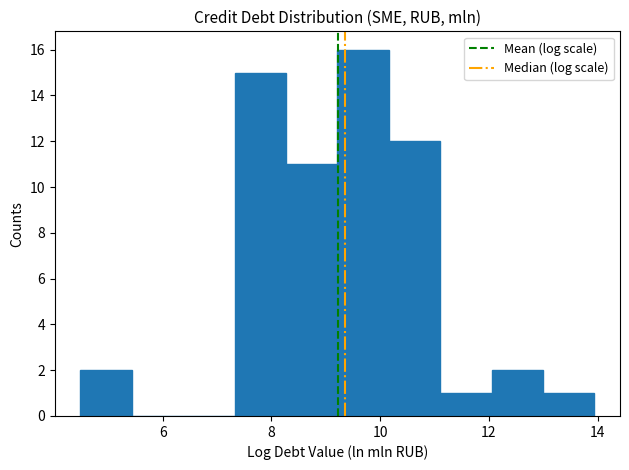

Reading left to right, list every bar in this chart as the range it spans on the x-axis followed by its height. Neither the bar edges nor the heights are printed on the chart, so give them approximately, as read against the axes.

4.4 to 5.4: 2
5.4 to 6.4: 0
6.4 to 7.4: 0
7.4 to 8.2: 15
8.2 to 9.2: 11
9.2 to 10.2: 16
10.2 to 11.2: 12
11.2 to 12.0: 1
12.0 to 13.0: 2
13.0 to 14.0: 1